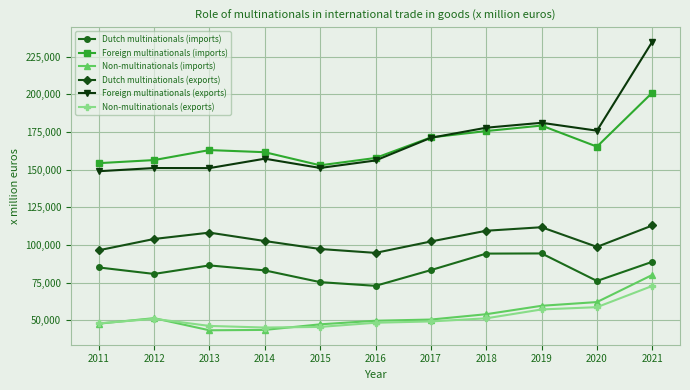

True or false: Non-multinationals (exports) has a value of 45655 at 2015.

True